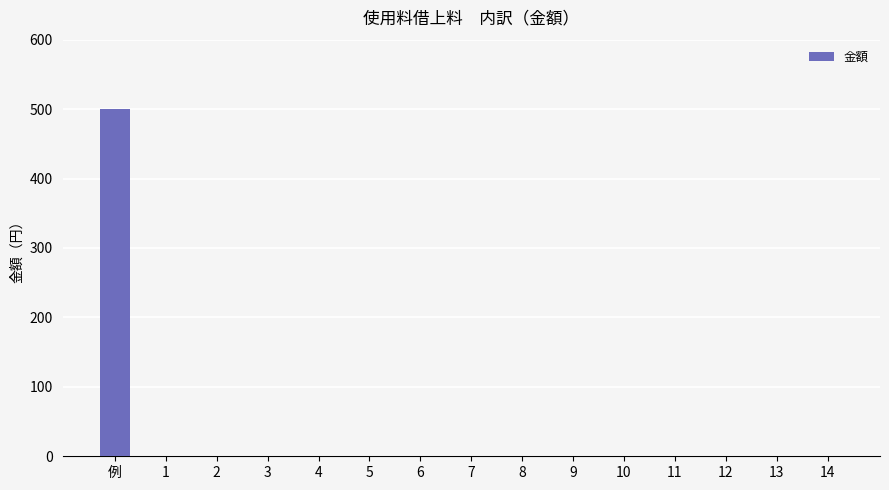

The chart shows a value of 0 at 14. True or false?

True